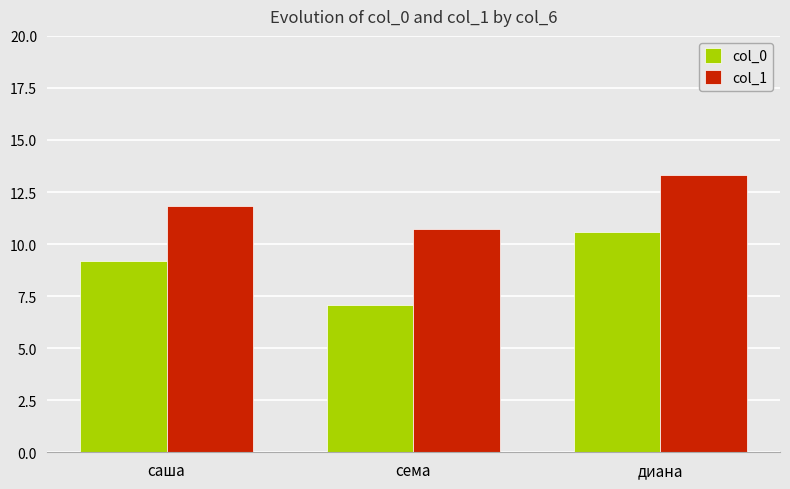

Reading left to right, extract all data points from this chart.

col_0: 9.2	7.1	10.6
col_1: 11.8	10.7	13.3